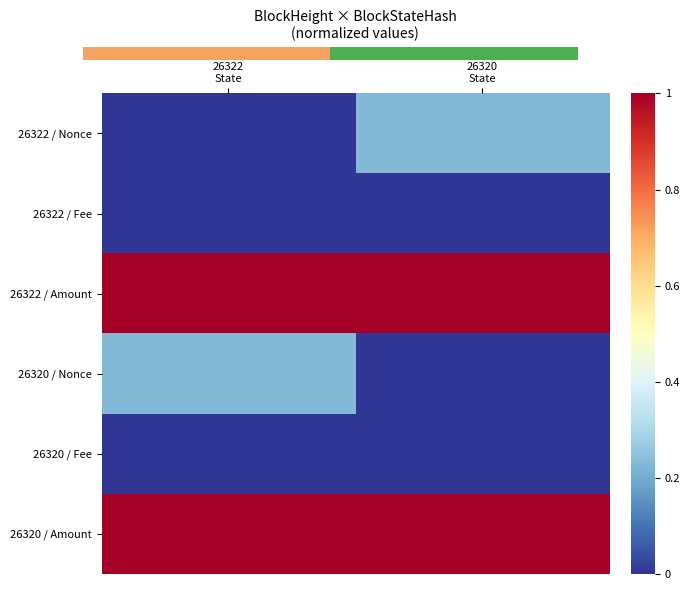

Rank the series at Block 26322 State from highest to lowest value.

26320 / Amount, 26322 / Amount, 26320 / Nonce, 26322 / Fee, 26320 / Fee, 26322 / Nonce